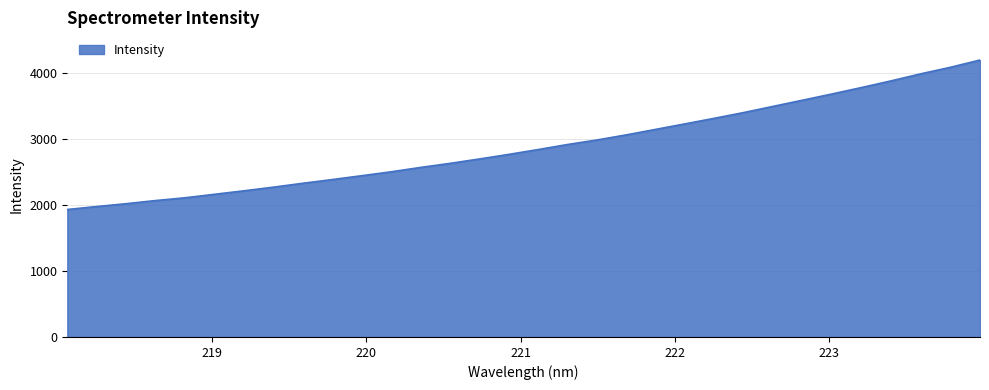

How many distinct data groups are displayed?

1